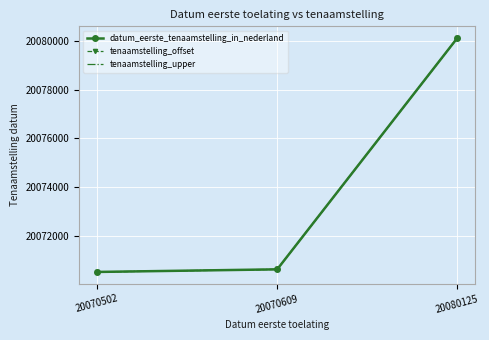

Reading right to left, list all the values displayed in this chart.

datum_eerste_tenaamstelling_in_nederland: 20080125	20070609	20070502
tenaamstelling_offset: 20080120	20070604	20070497
tenaamstelling_upper: 20080128	20070612	20070505